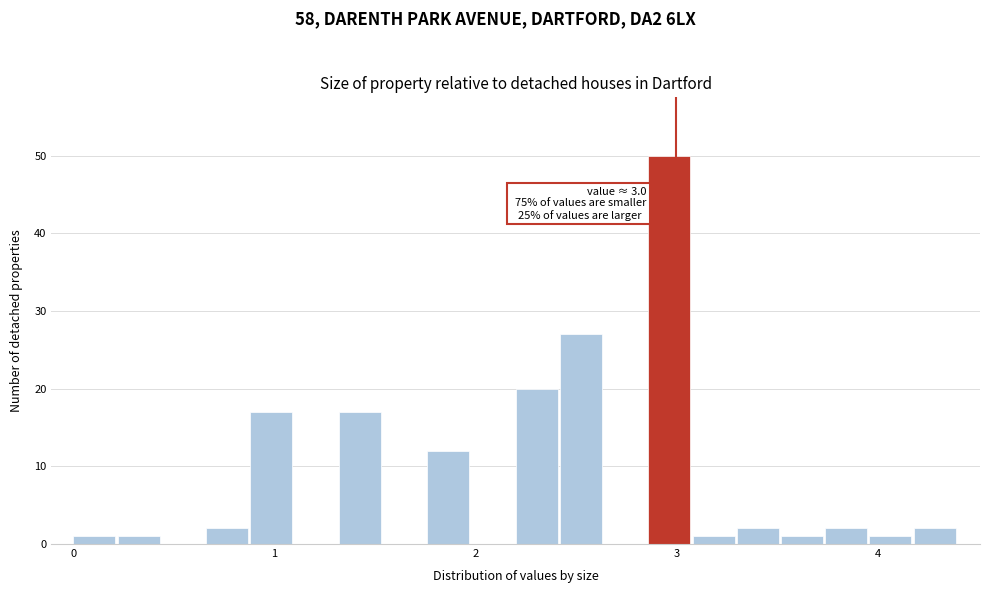

Around what value on the x-axis is the tallest bar? Give the approximate position of its centre, as read against the axis.

3.0